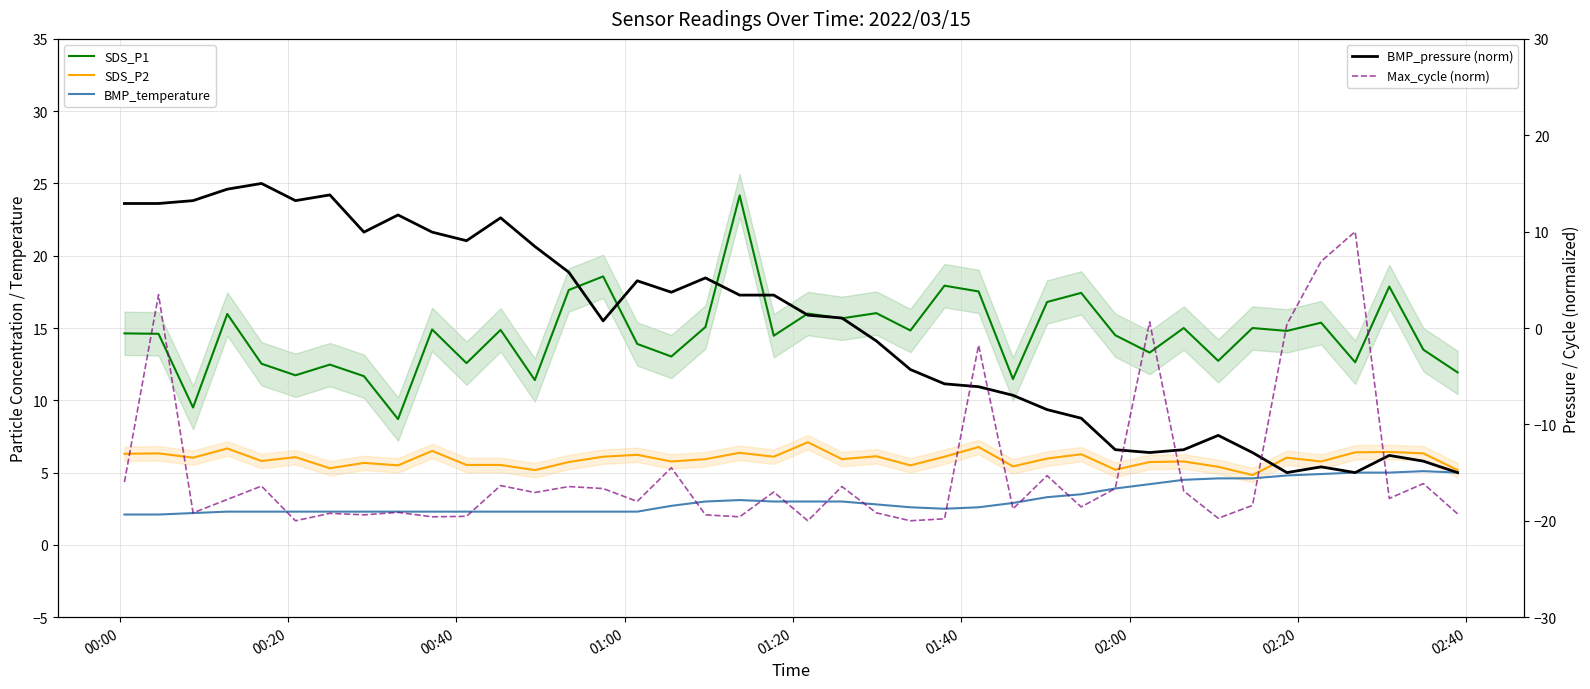

List the series in order of their peak value, highest first.

SDS_P1, BMP_pressure (norm), Max_cycle (norm), SDS_P2, BMP_temperature